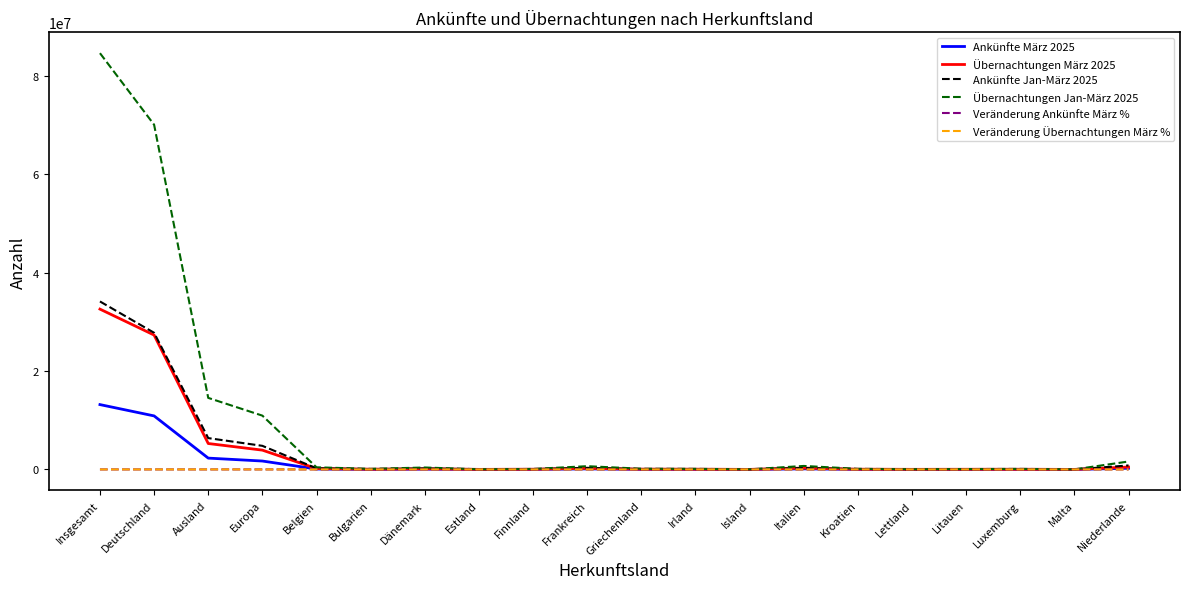

Which series has the largest range (max minus min)?

Übernachtungen Jan-März 2025